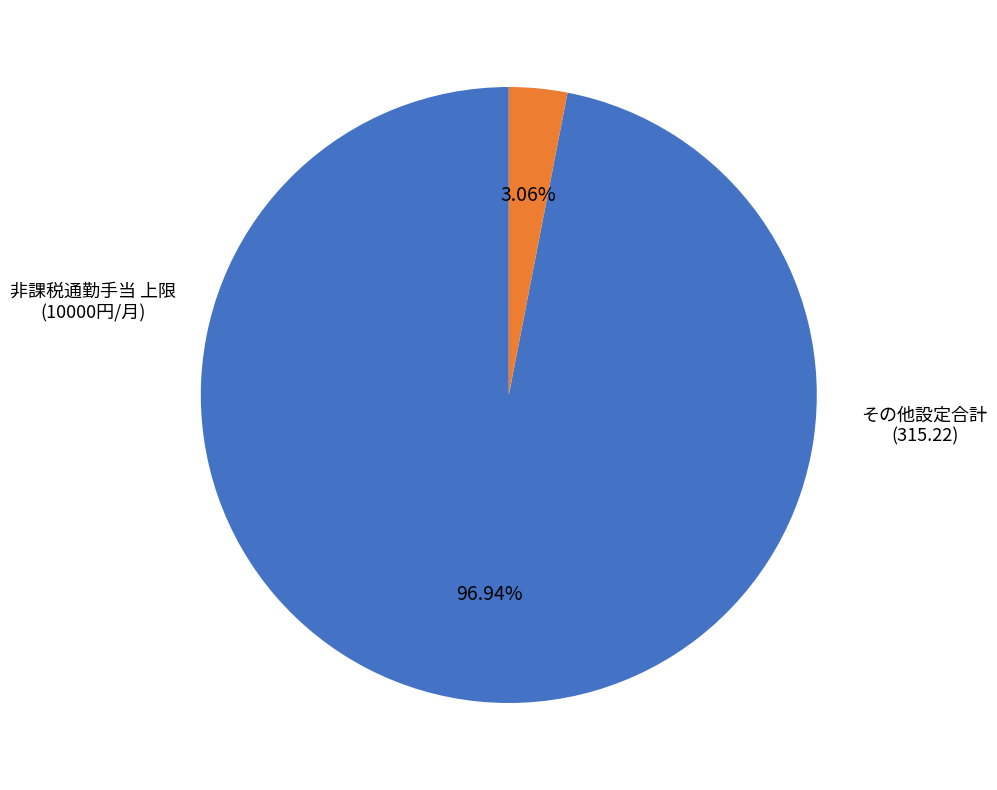

Is there a majority slice in this chart?

Yes